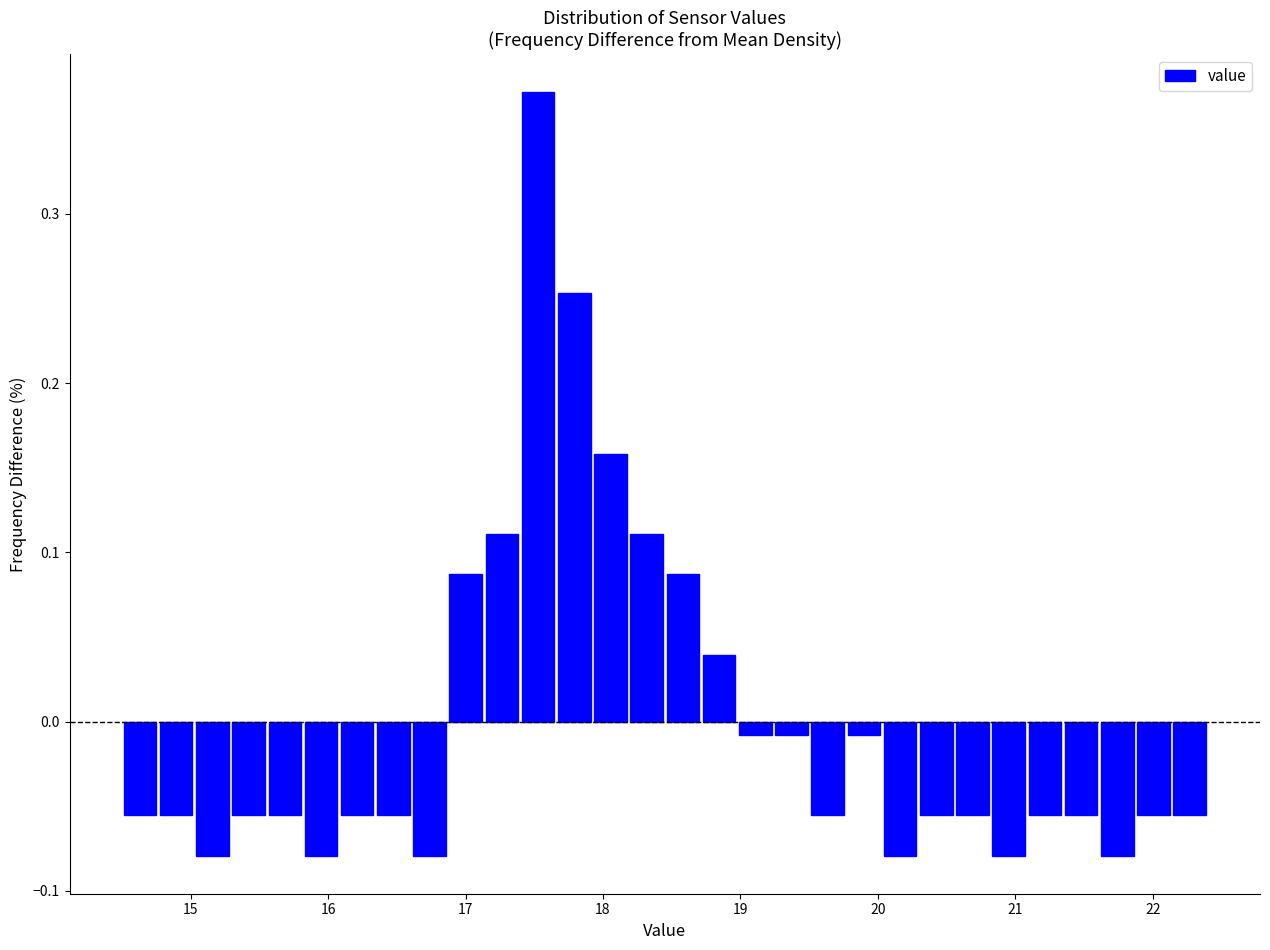

Around what value on the x-axis is the tallest bar? Give the approximate position of its centre, as read against the axis.

17.5